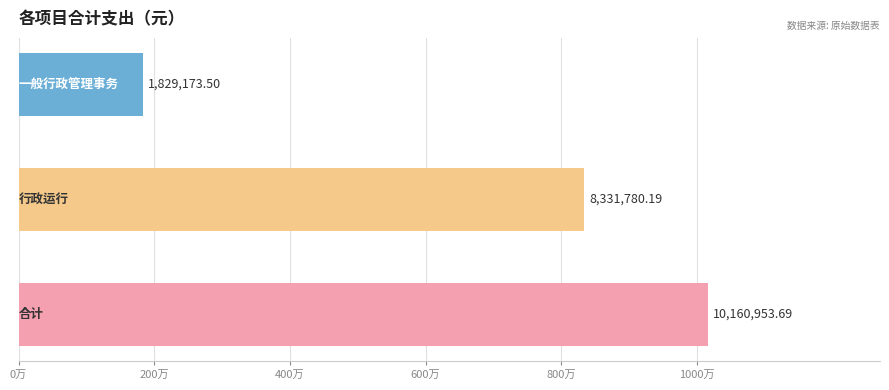

Are the bars horizontal?

Yes